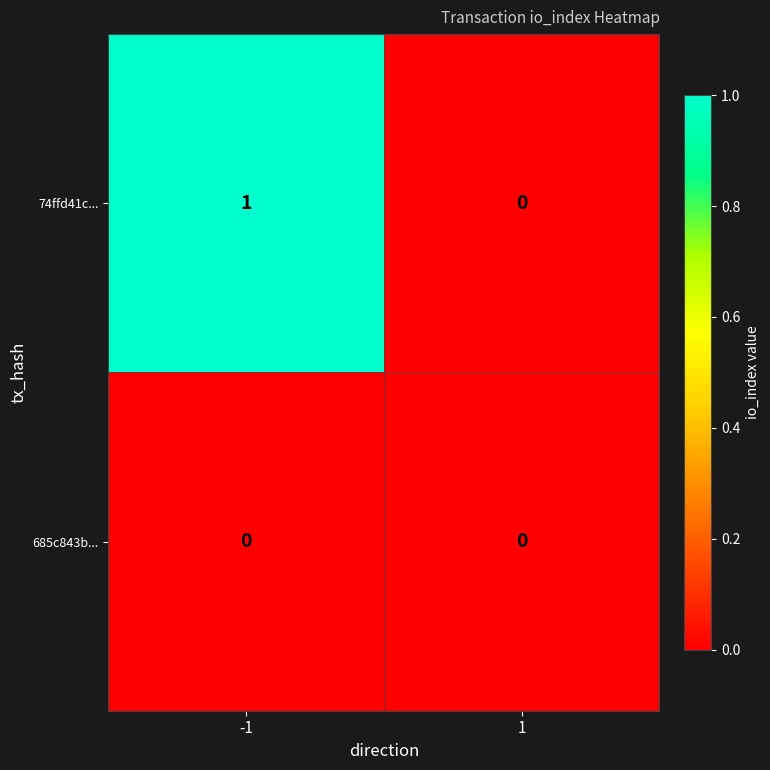

Rank the series by their maximum value, from highest to lowest.

74ffd41c..., 685c843b...